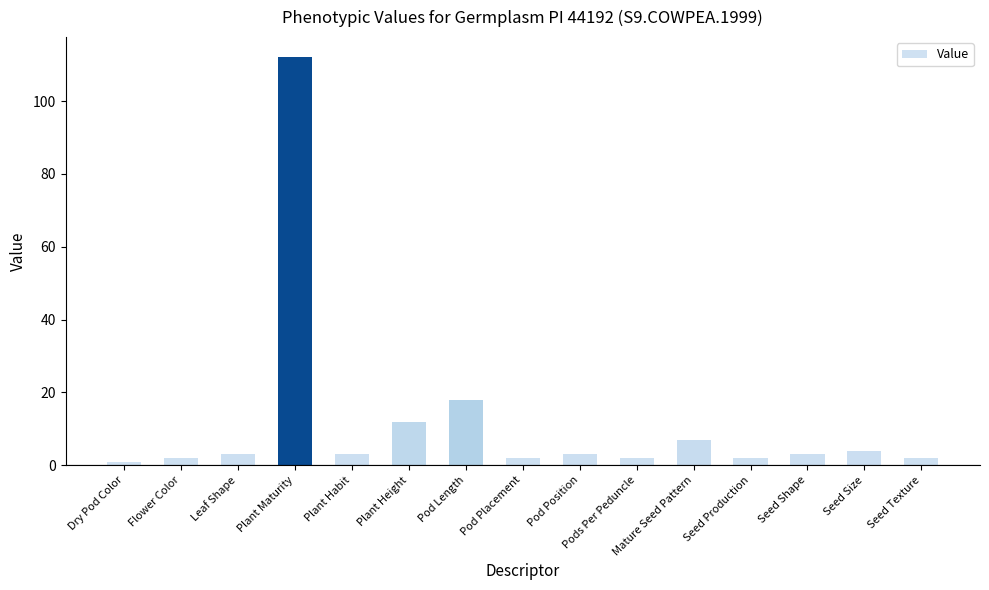

What is the greatest value displayed?

112